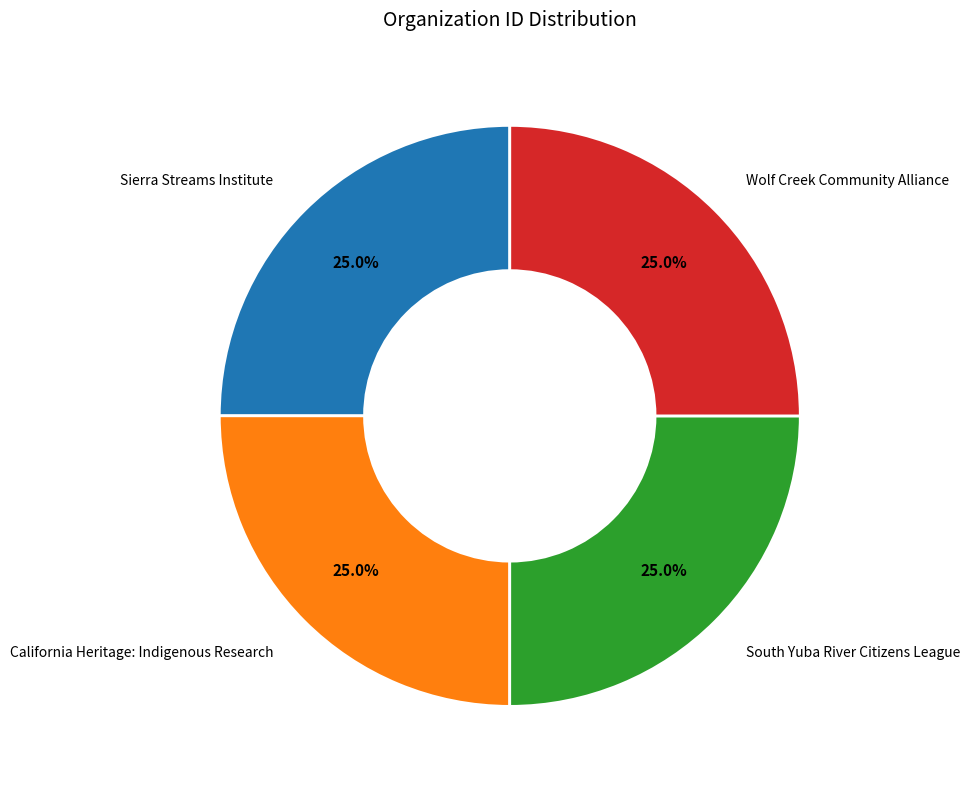

Is there a majority slice in this chart?

No